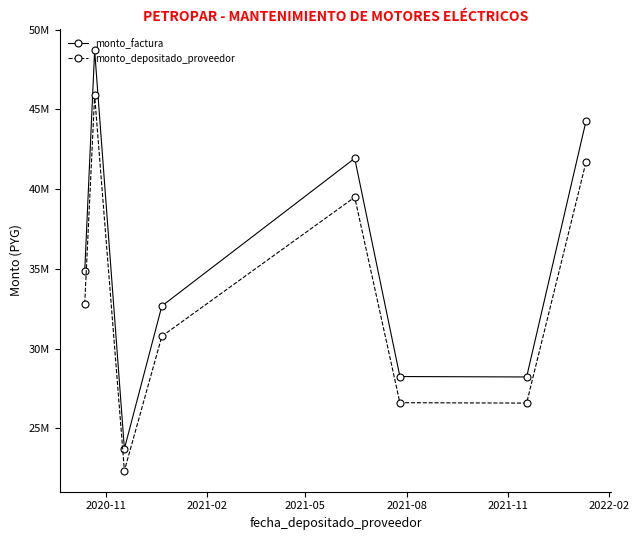

True or false: monto_depositado_proveedor and monto_factura cross at least once.

False